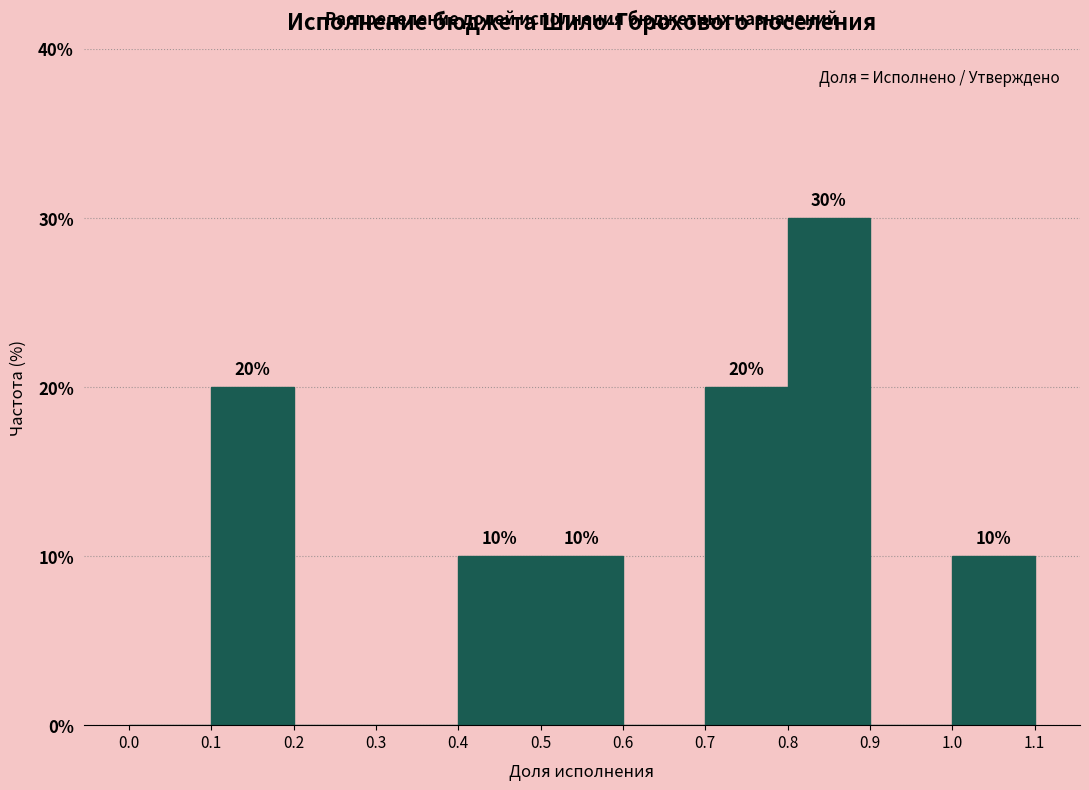

Over which range of the x-axis is the bar tallest?

0.8 to 0.9